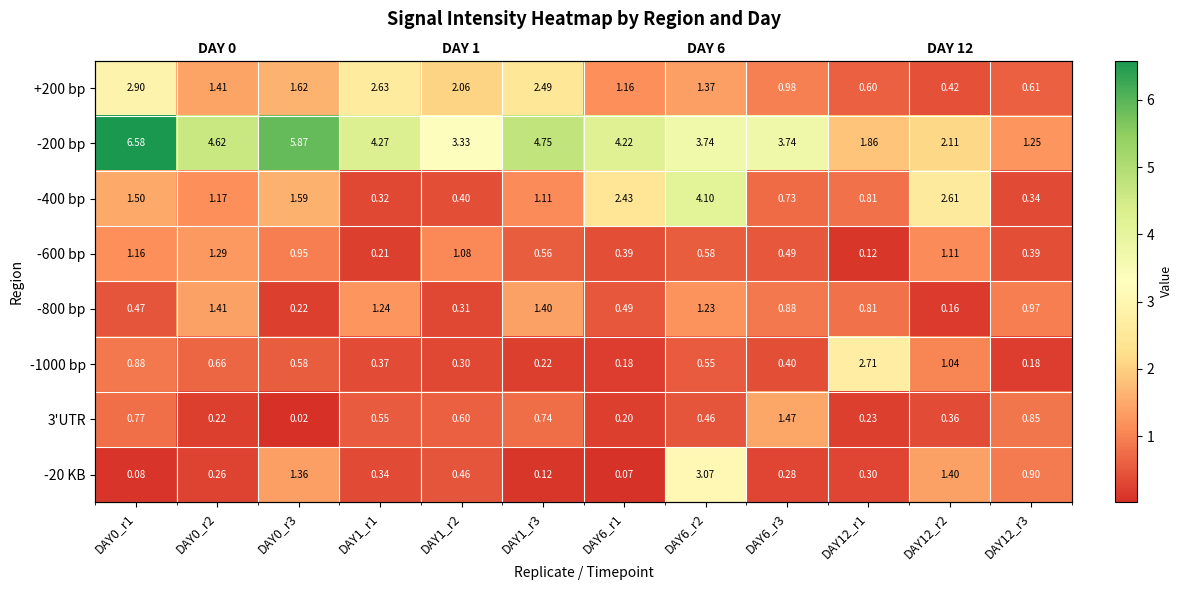

What is the spread (max minus min) of values at DAY1_r1?

4.1